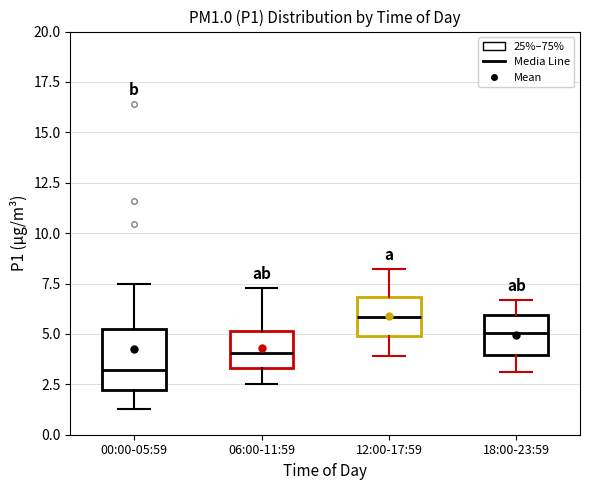

Which box's median line is the highest?

12:00-17:59